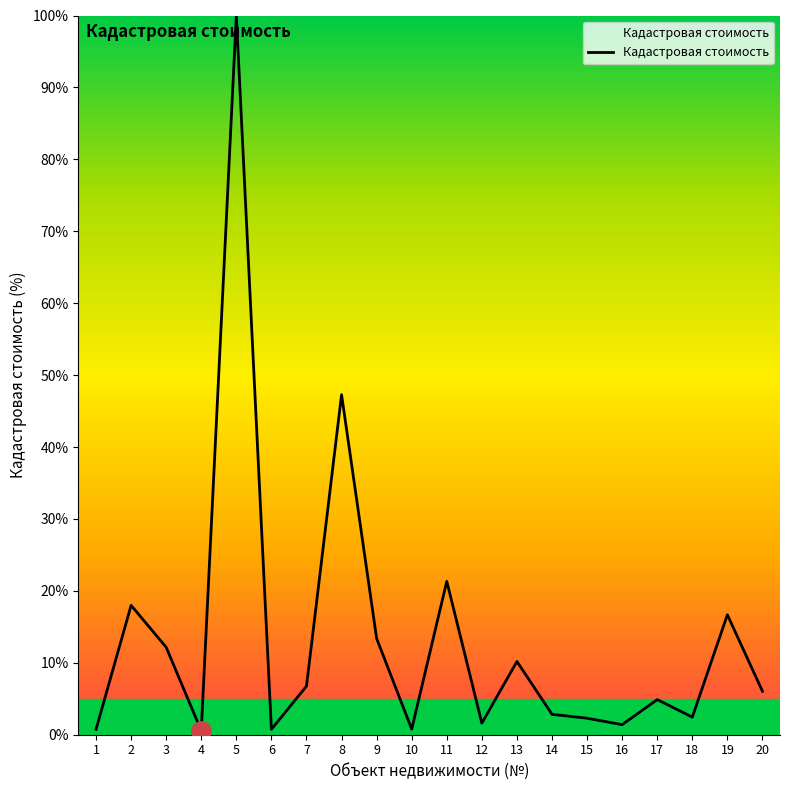

What is the maximum value shown in the chart?

100.0